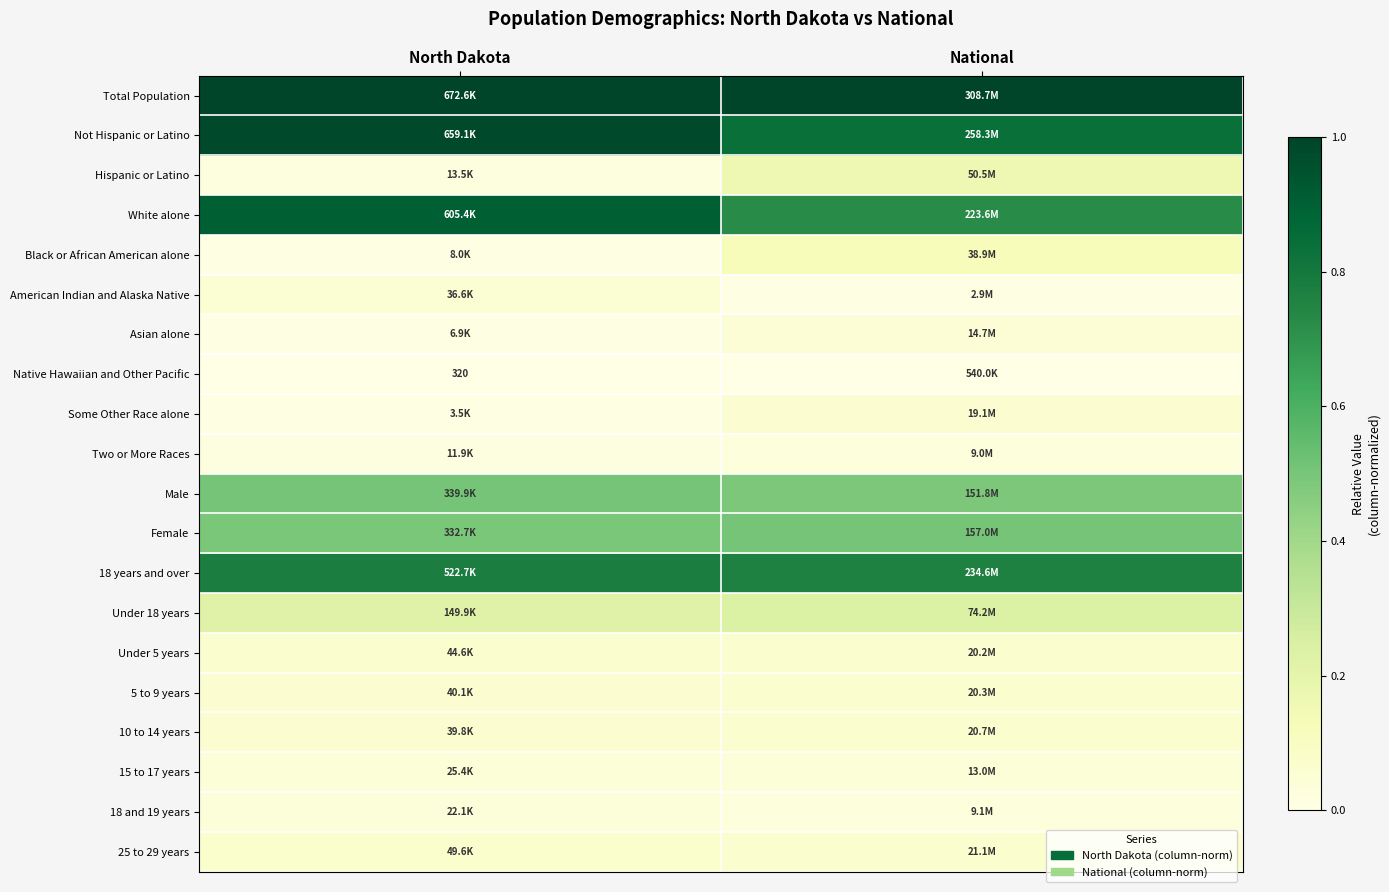

What is the total value across all series at National?

5.3